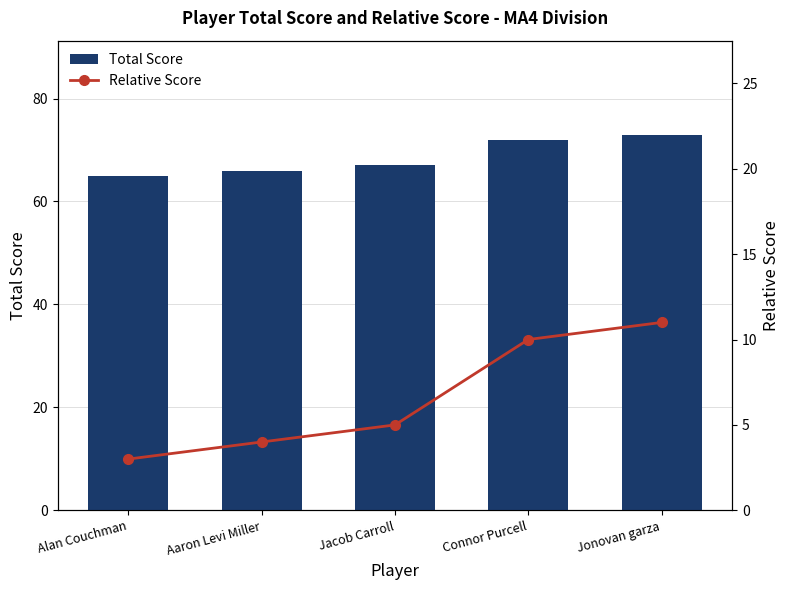

What is the minimum value shown in the chart?

3